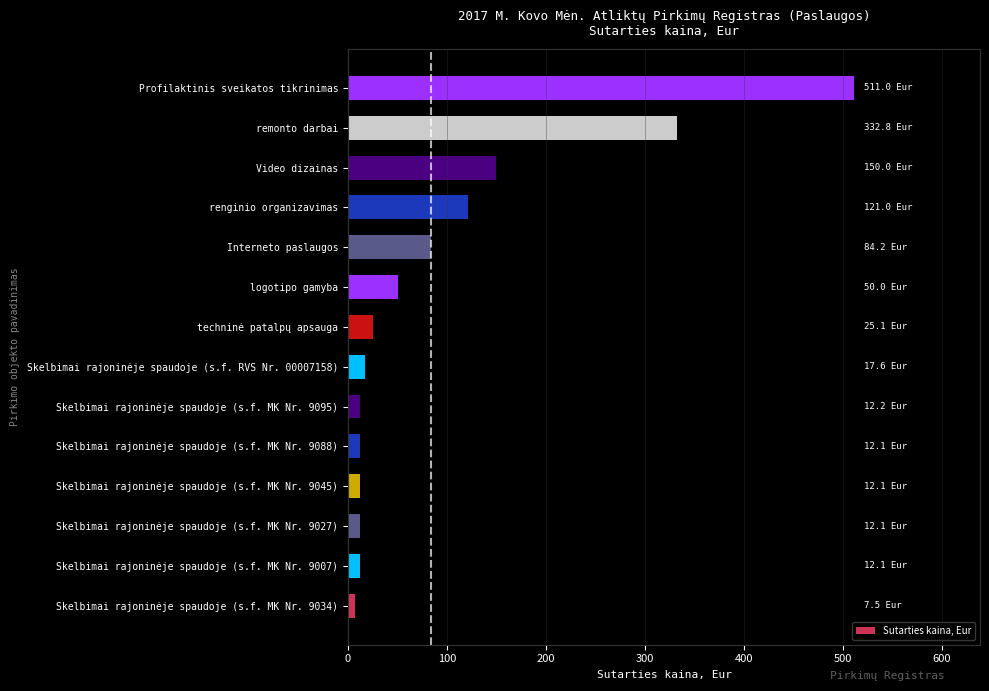

How many bars are there in total?

14